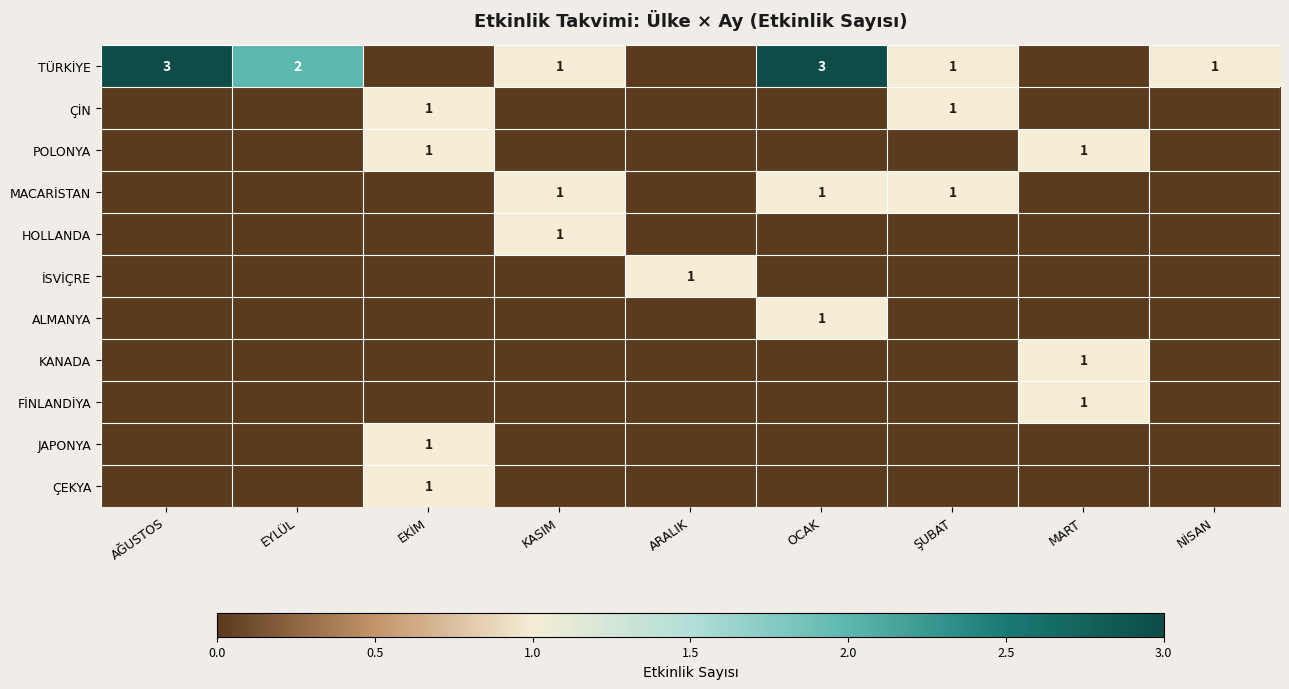

Is it true that KANADA equals 2 at MART?

False